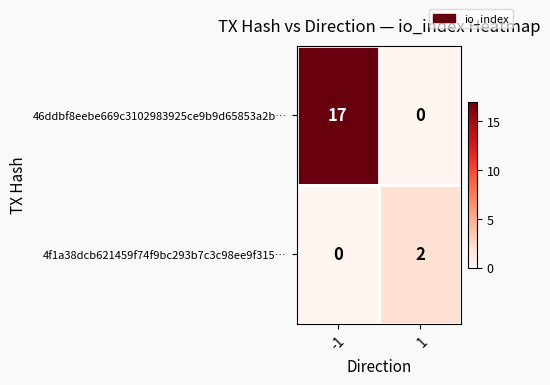

Rank the series by their average value, from lowest to highest.

4f1a38dcb621459f74f9bc293b7c3c98ee9f315…, 46ddbf8eebe669c3102983925ce9b9d65853a2b…